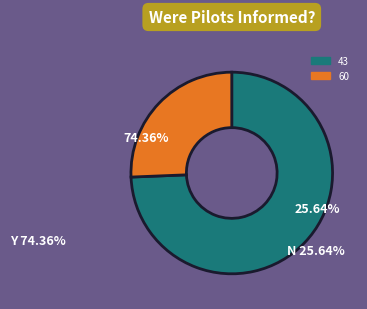

What portion of the pie excludes 60?

74.4%